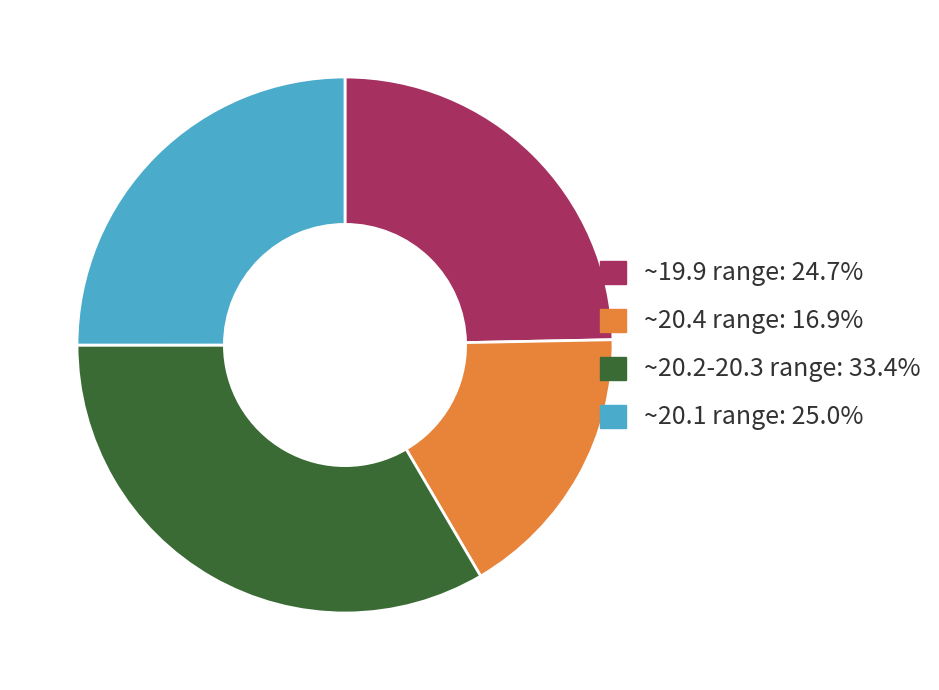

Is there any slice that represents more than half of the pie?

No